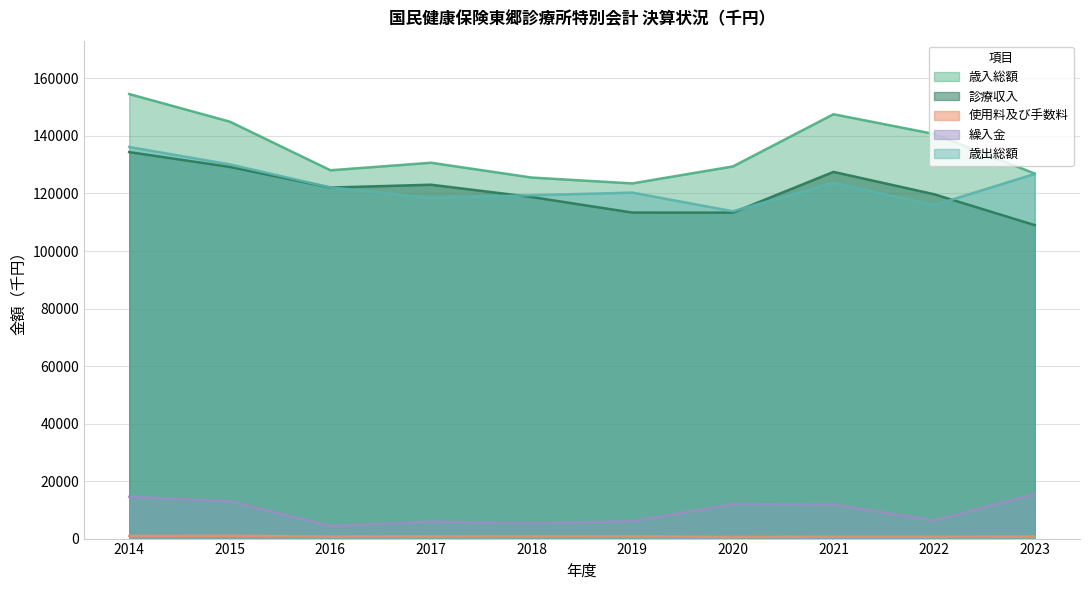

At how many categories does at least one series exceed 11953?

10